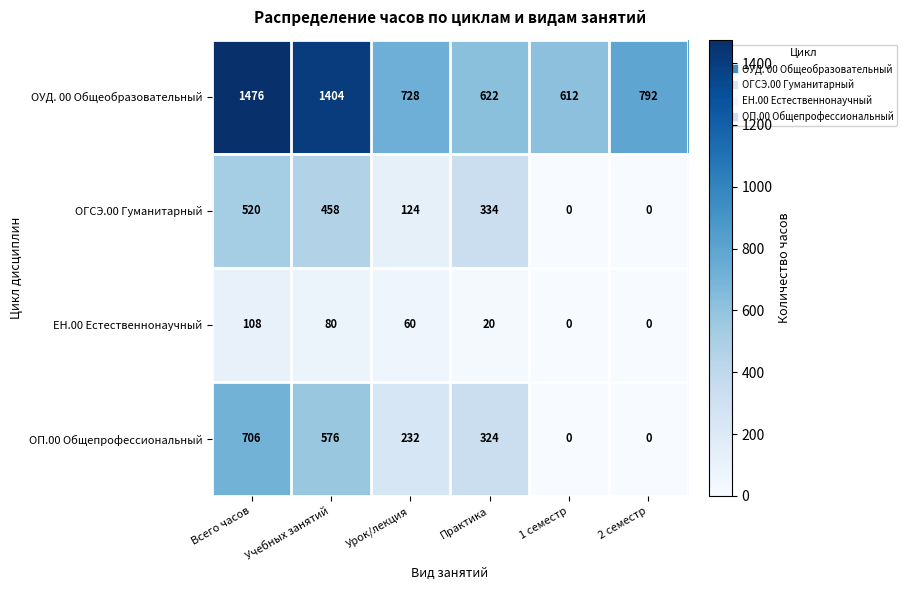

List the series in order of their peak value, highest first.

ОУД. 00 Общеобразовательный, ОП.00 Общепрофессиональный, ОГСЭ.00 Гуманитарный, ЕН.00 Естественнонаучный